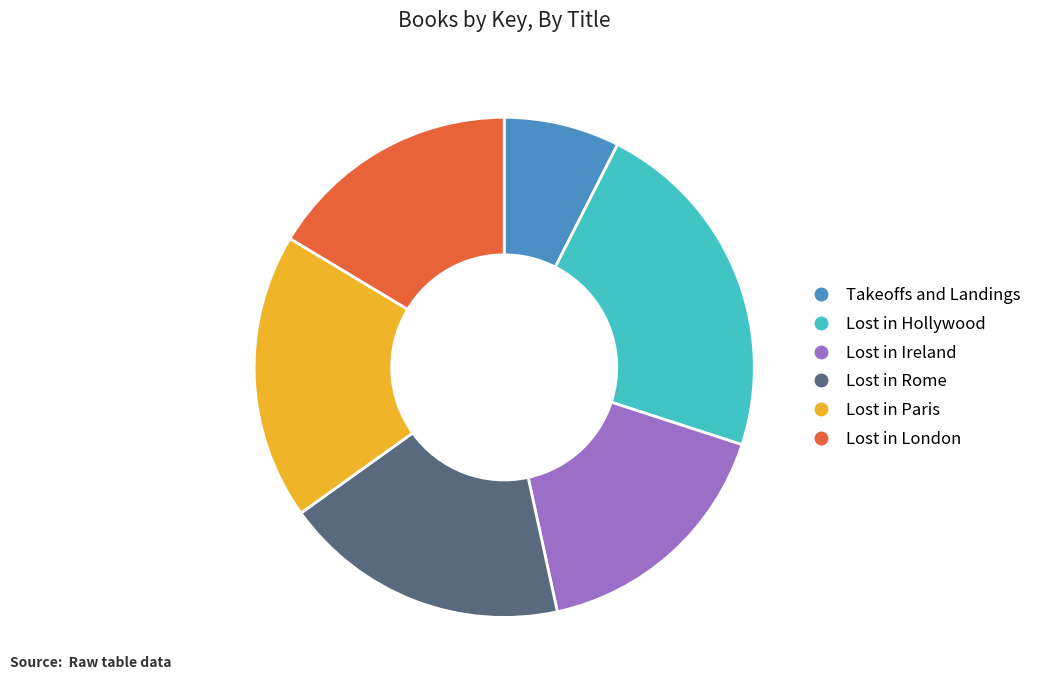

Is it true that Lost in Hollywood is 12% of the pie?

False